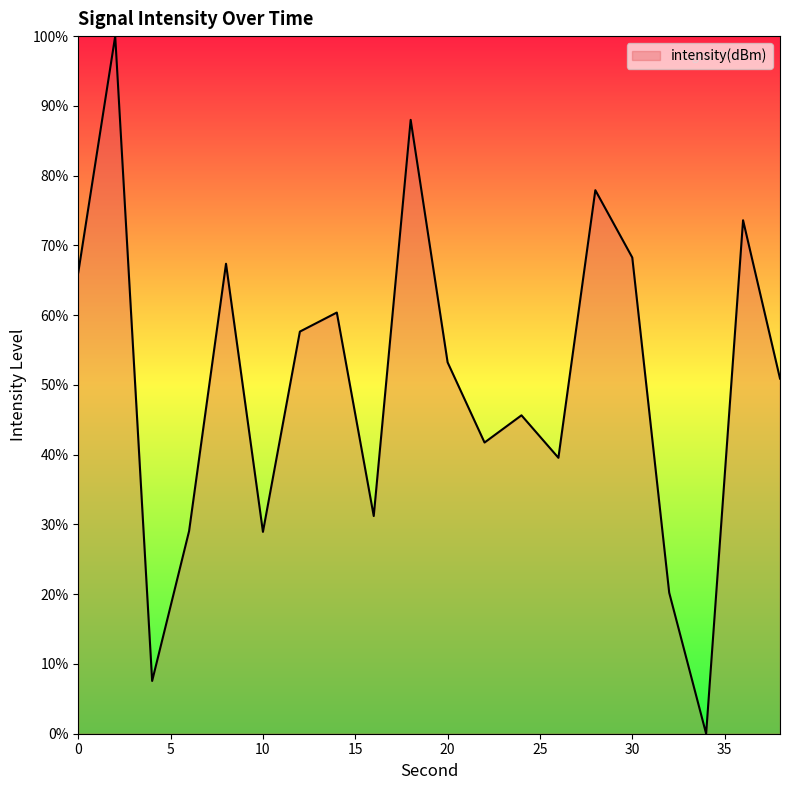

How many values are above zero?

19